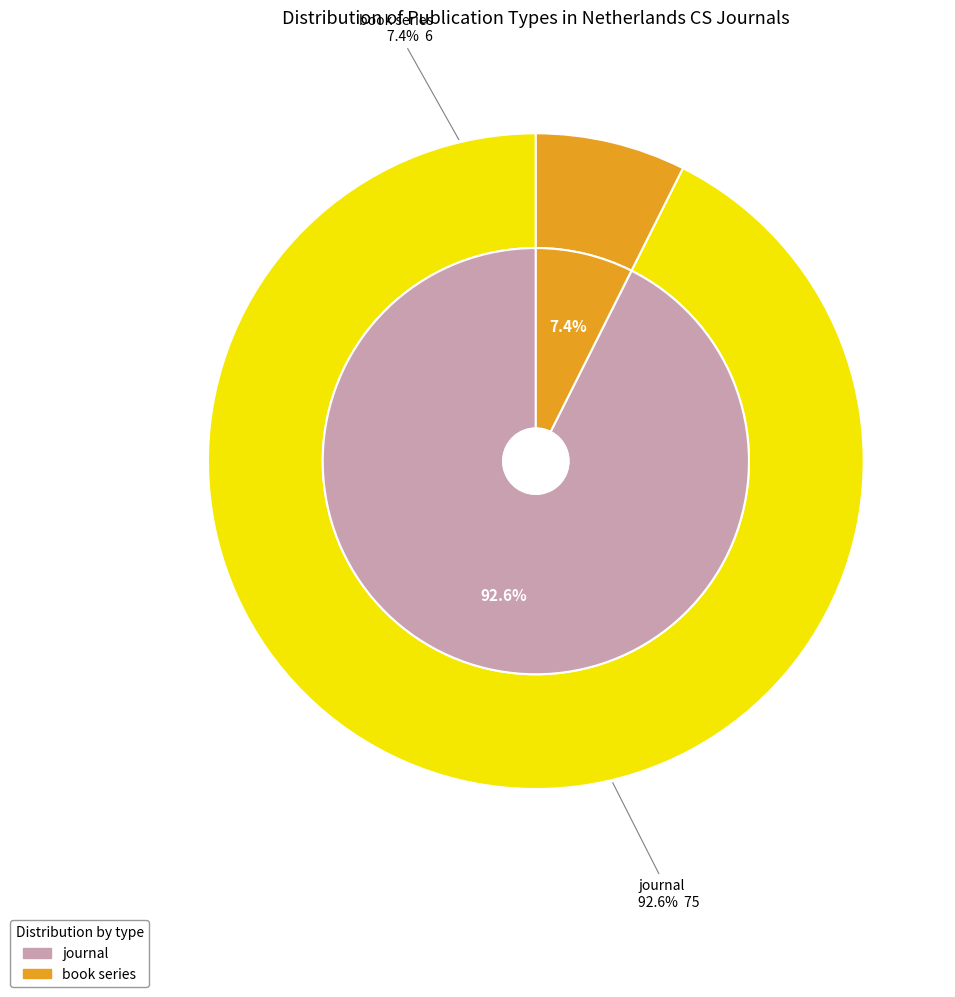

To the nearest percent, what is the difference between the largest and smallest slice percentages?

85%